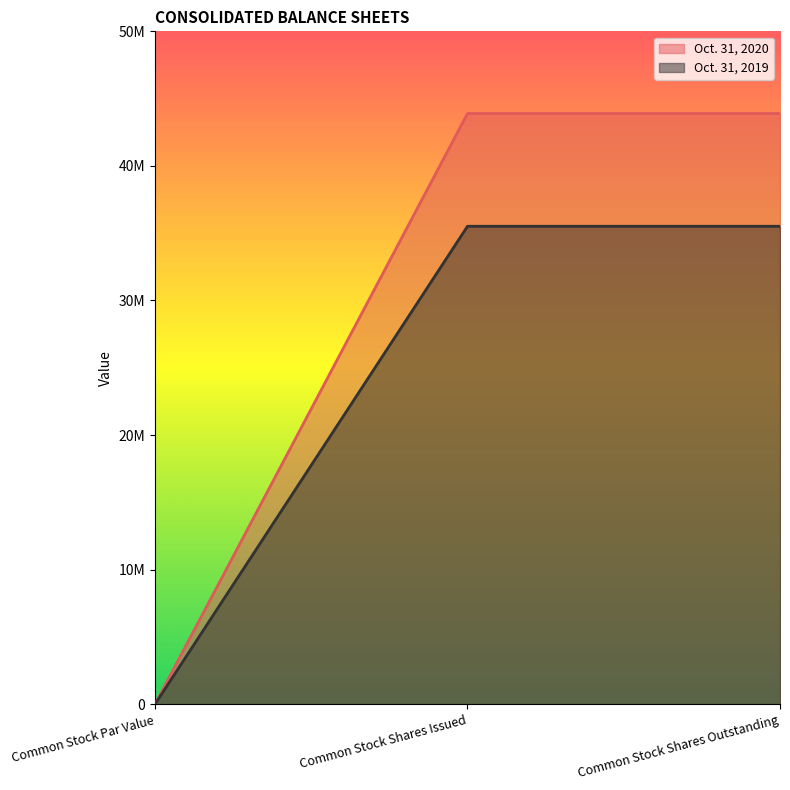

Count the number of categories in the chart.

3